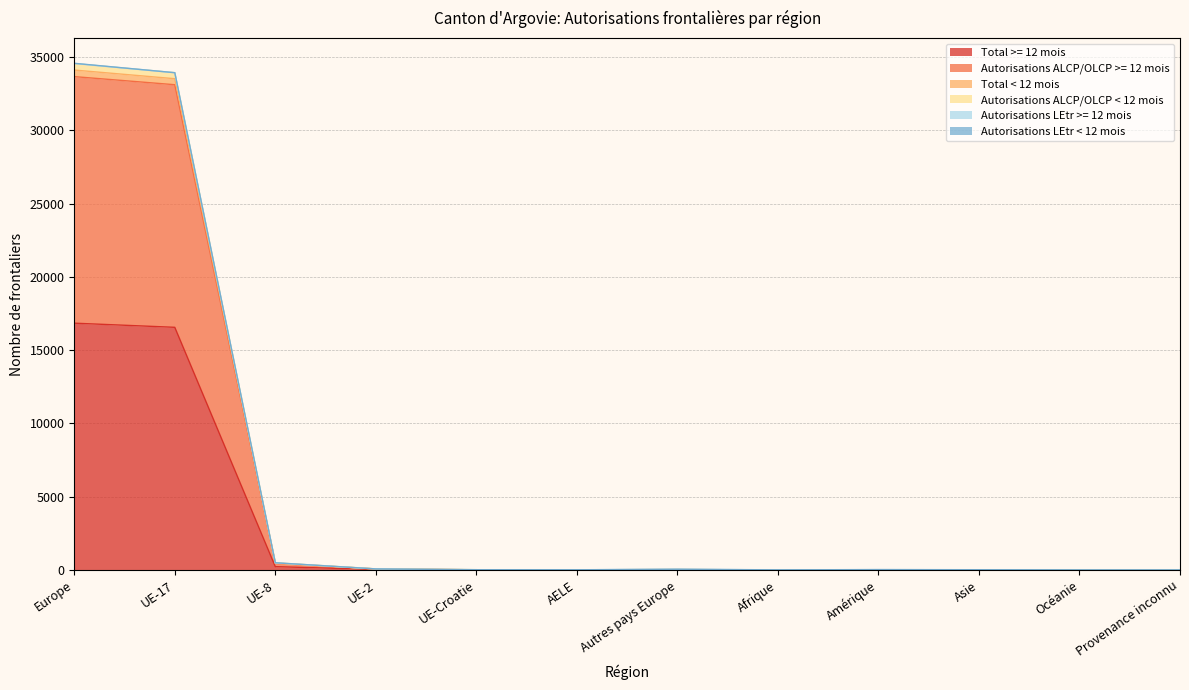

At which category is the sum across all series the highest?

Europe